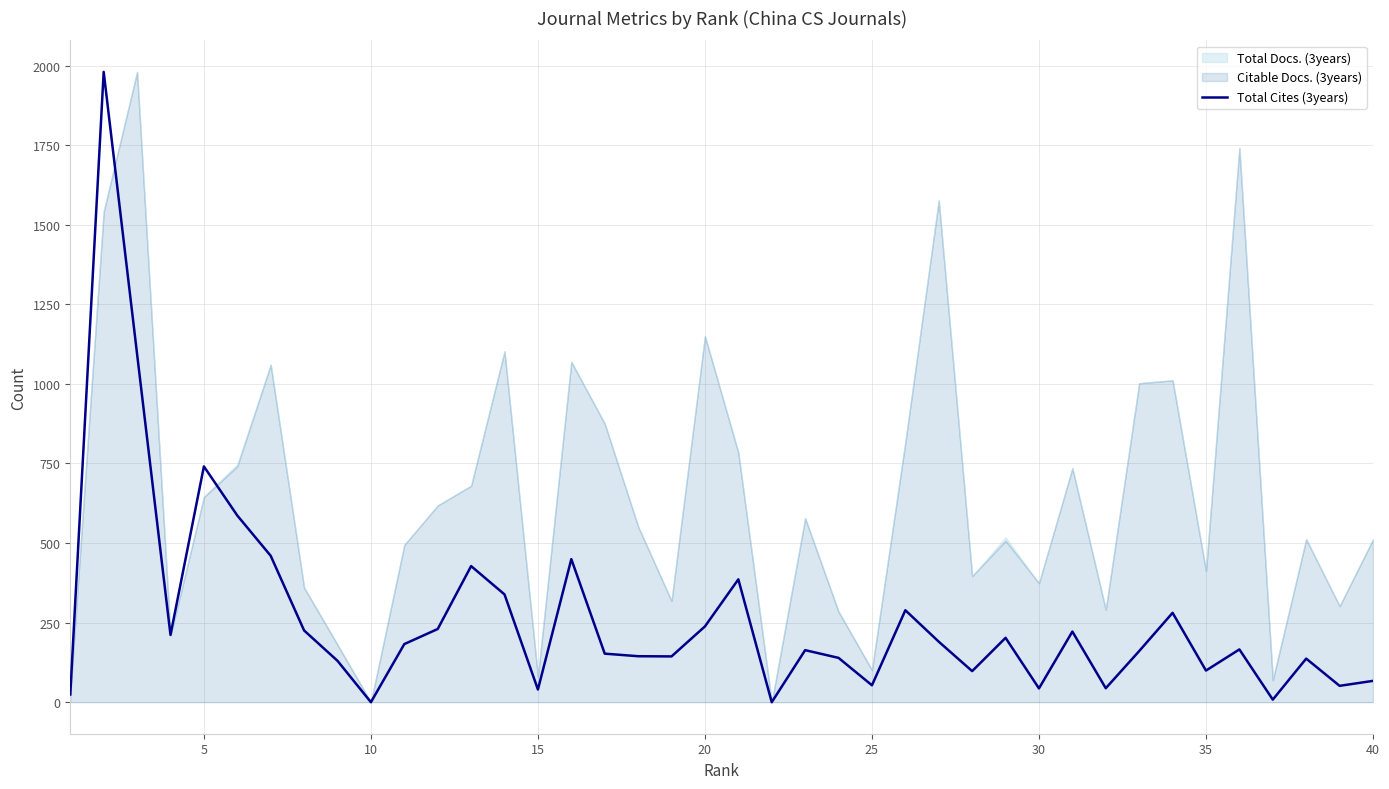

What is the maximum value for Total Cites (3years)?

1980.0